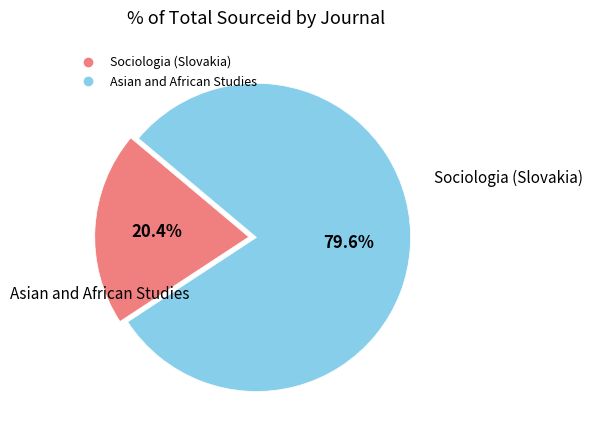

Does Sociologia (Slovakia) represent more than half of the total?

No